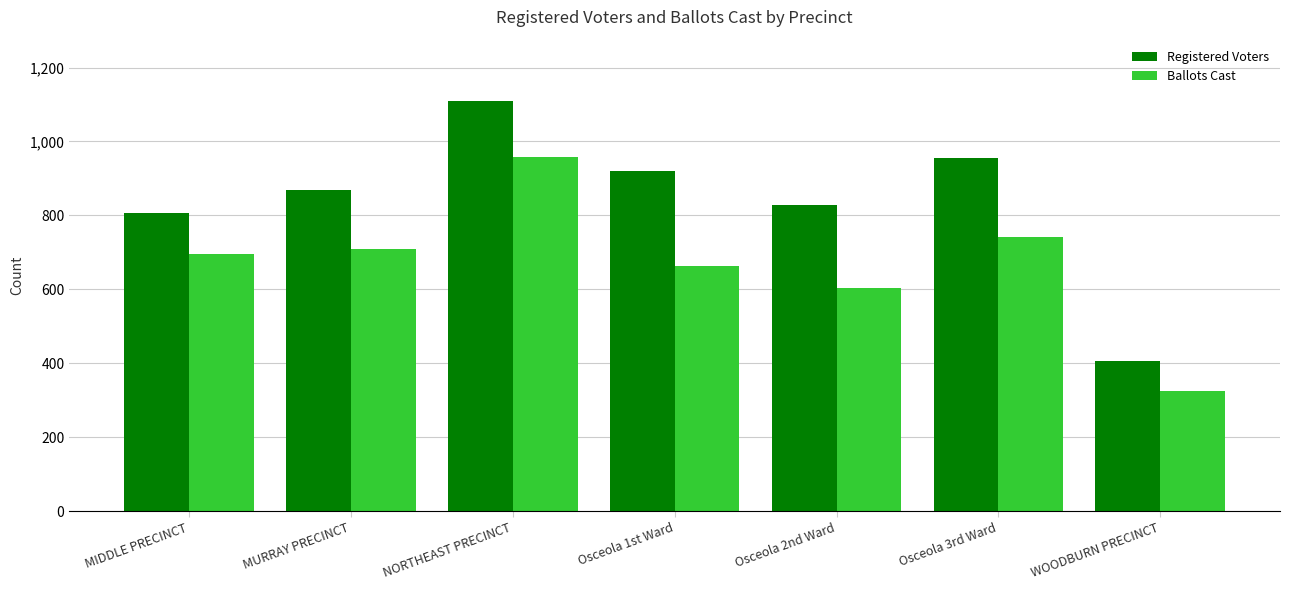

How many series are shown in this chart?

2